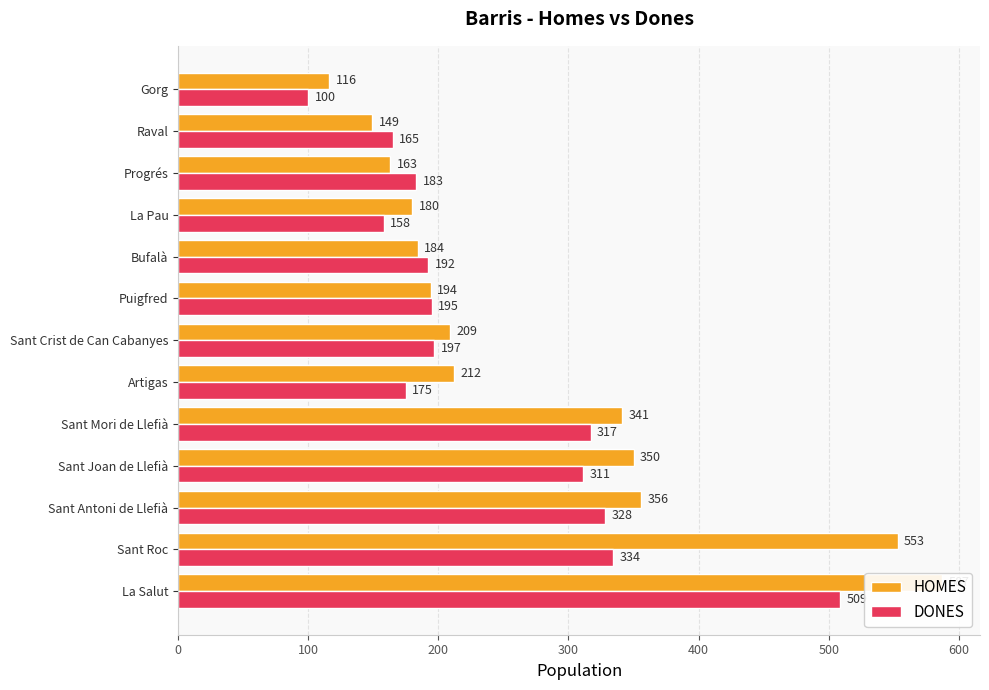

What is the difference between the second highest and second lowest values in the HOMES series?

404